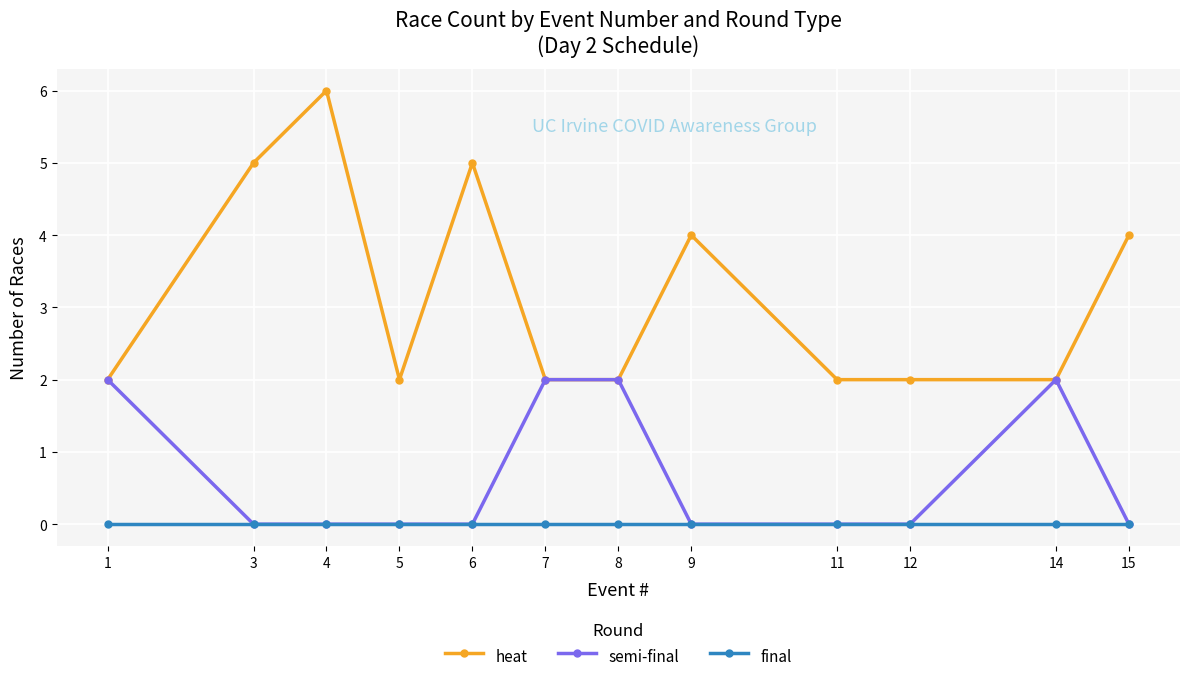

Which series has the largest range (max minus min)?

heat